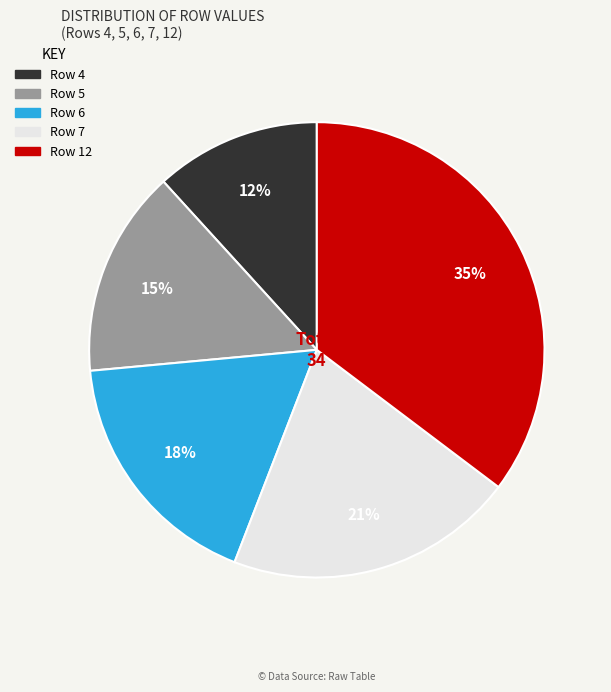

Is there a majority slice in this chart?

No